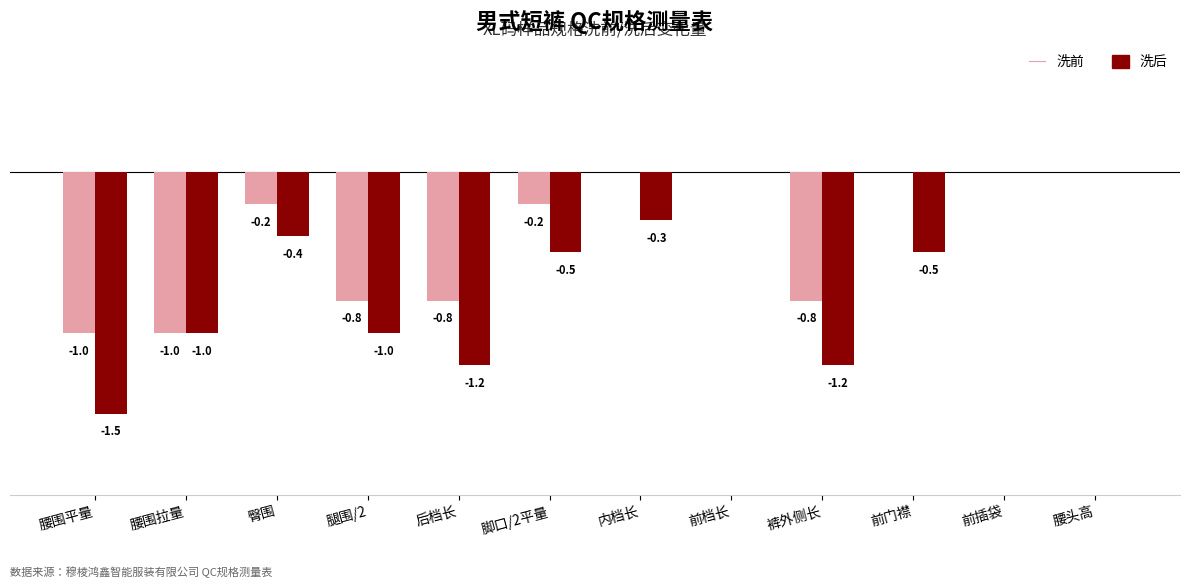

Which series has the largest total across all categories?

洗前